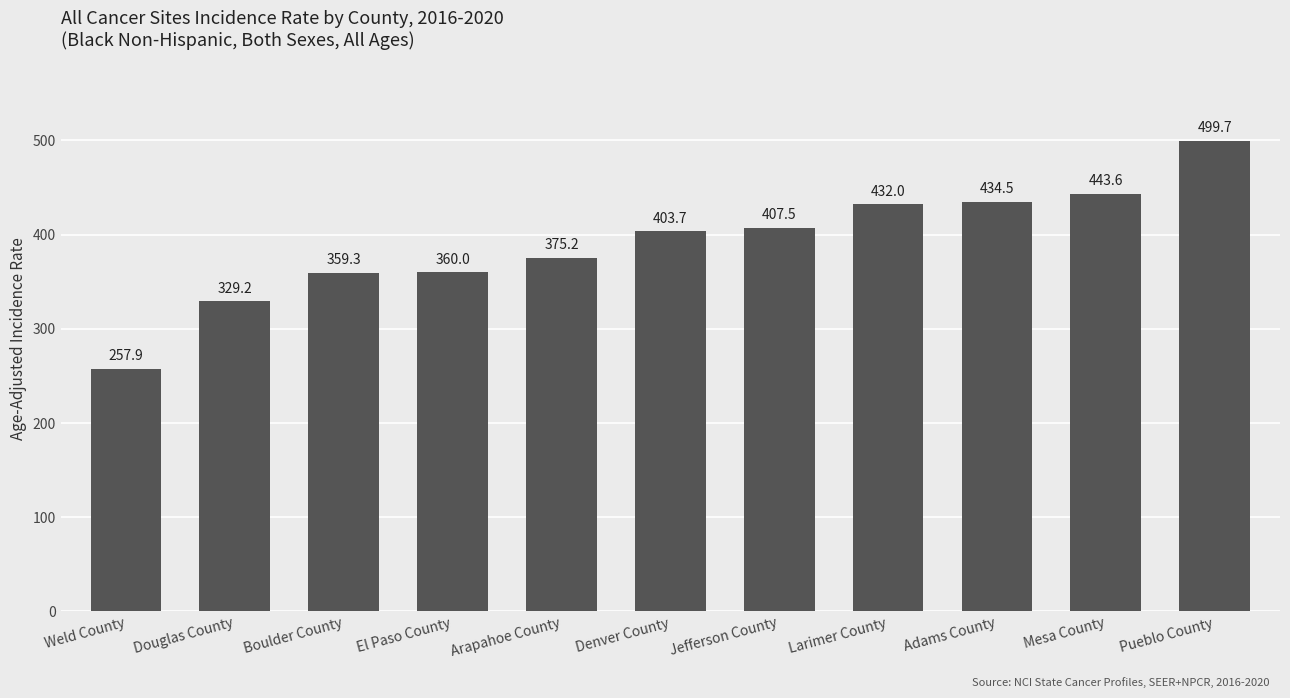

Which category has the highest value across all series?

Pueblo County